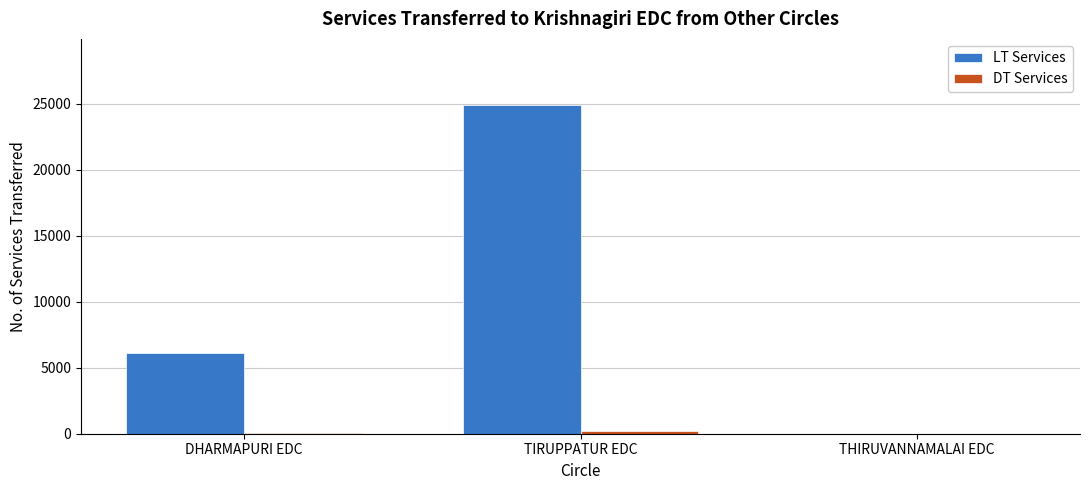

Which series has the largest range (max minus min)?

LT Services